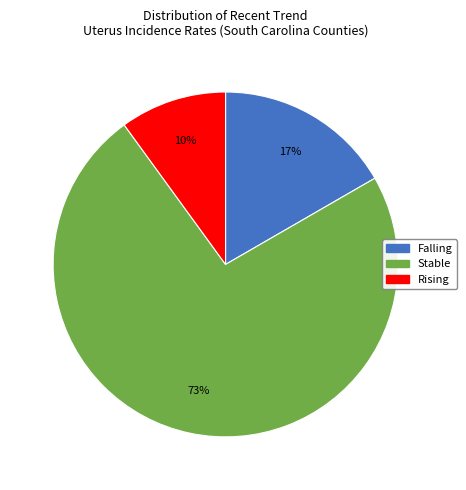

To the nearest percent, what is the difference between the largest and smallest slice percentages?

63%